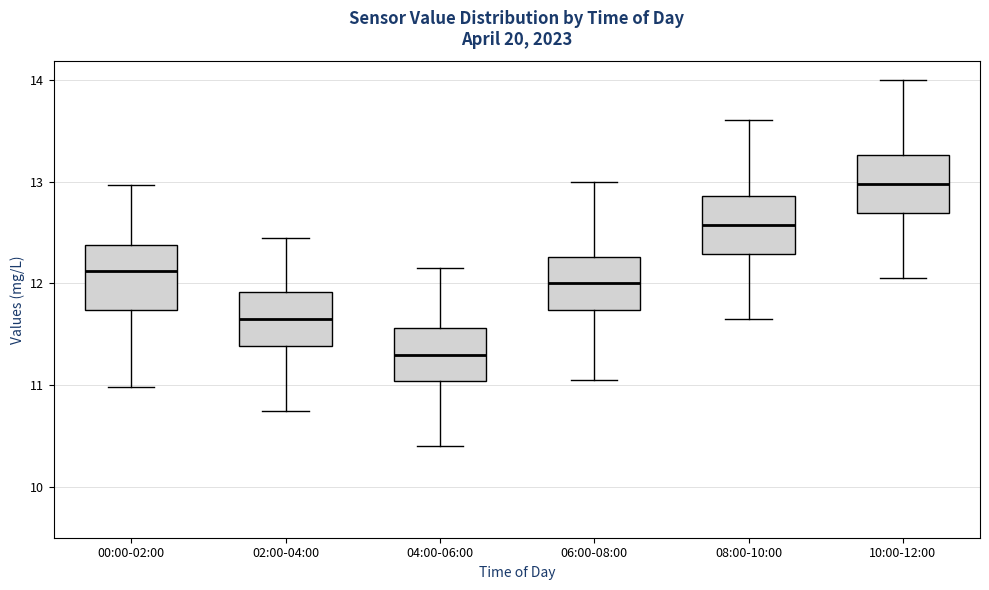

Where does the lower whisker of the box for 06:00-08:00 end on the y-axis? The values are not printed on the chart, so give them approximately, as read against the axis.

11.1